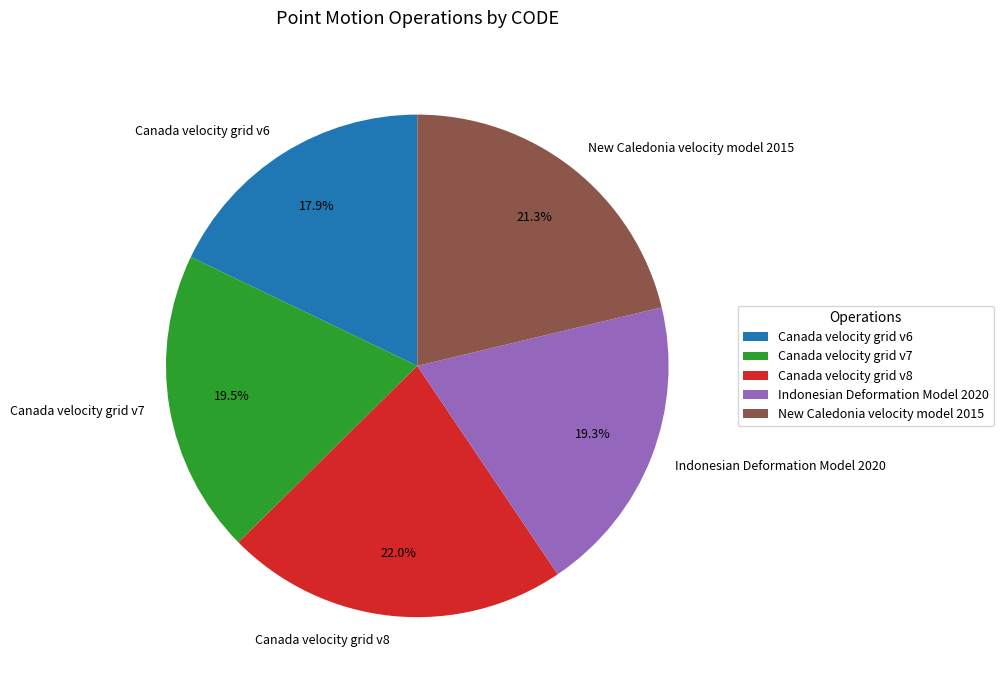

The Canada velocity grid v6 slice represents 18% of the pie. True or false?

True